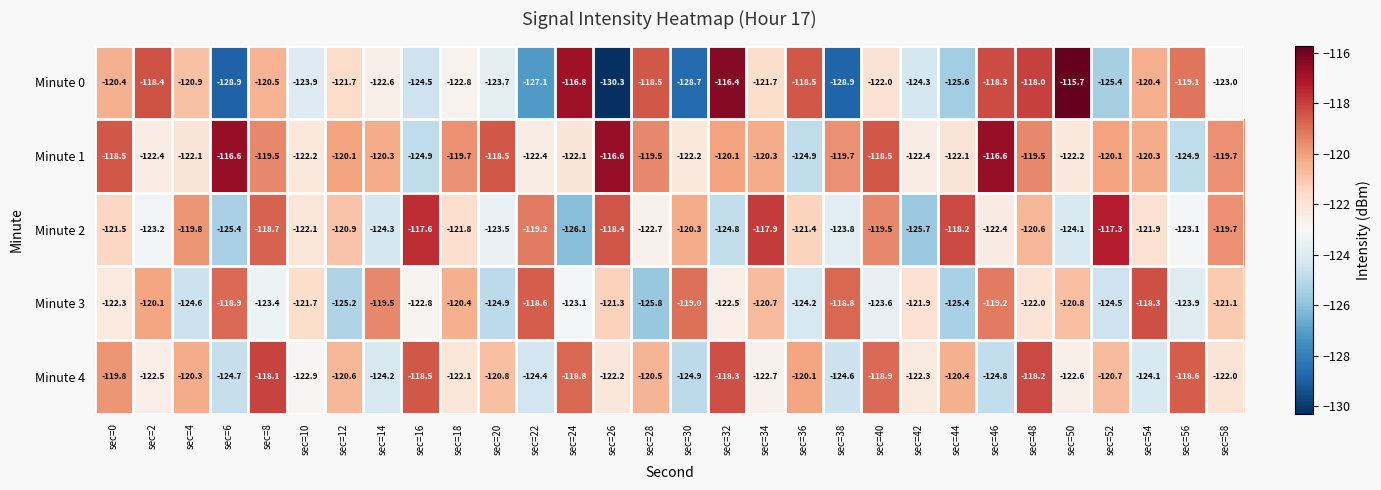

At how many categories does at least one series exceed -121?

28